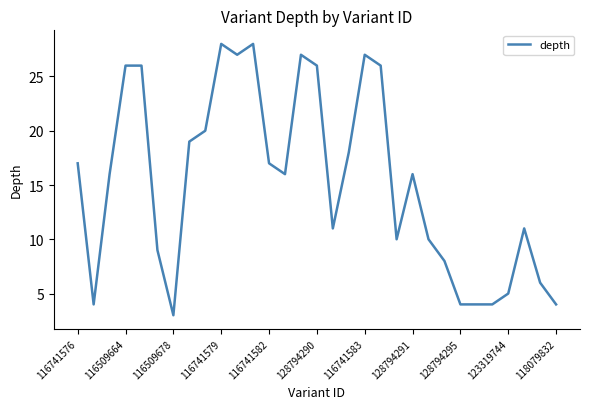

What is the greatest value displayed?

28